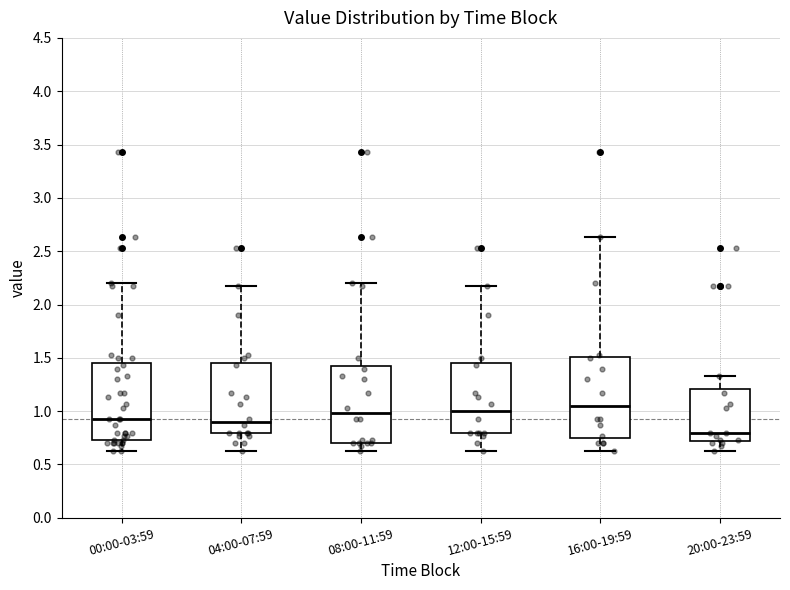

Where is the upper edge of the box for 08:00-11:59 on the y-axis? The values are not printed on the chart, so give them approximately, as read against the axis.

1.45